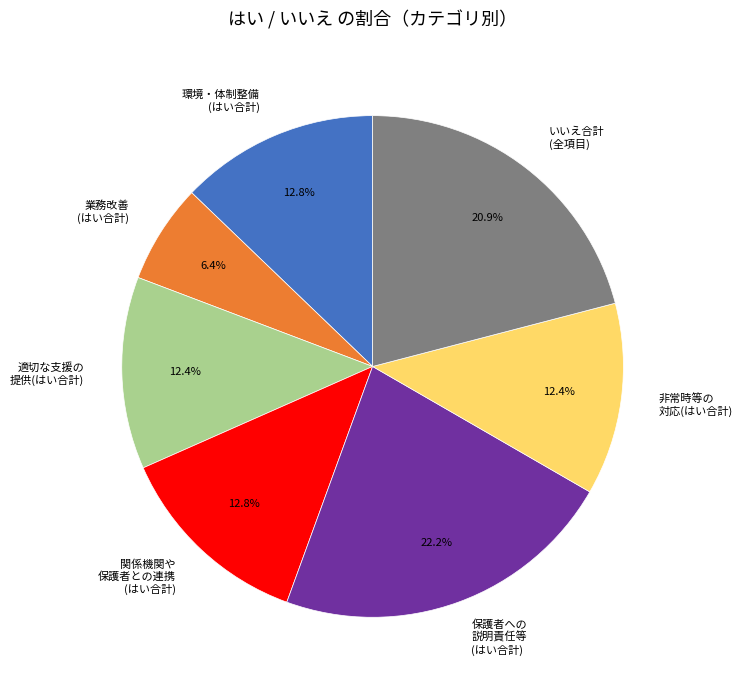

To the nearest percent, what is the average slice percentage?

14%